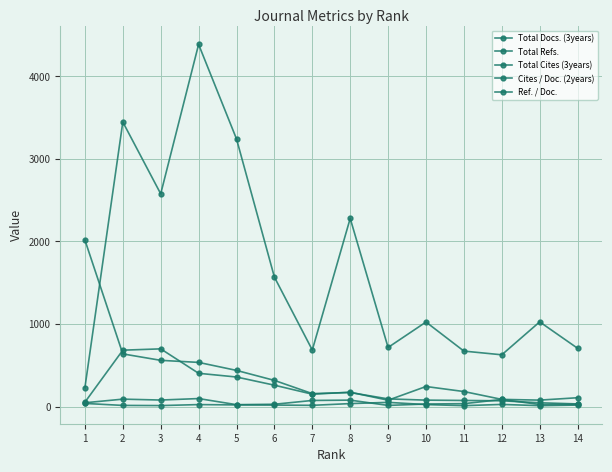

What is the difference between the highest and lowest values at 2?

3433